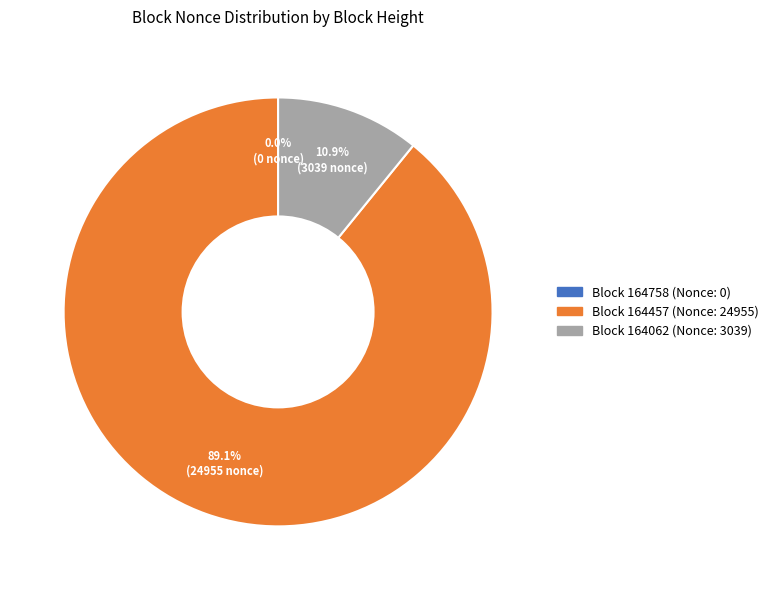

Is there a majority slice in this chart?

Yes